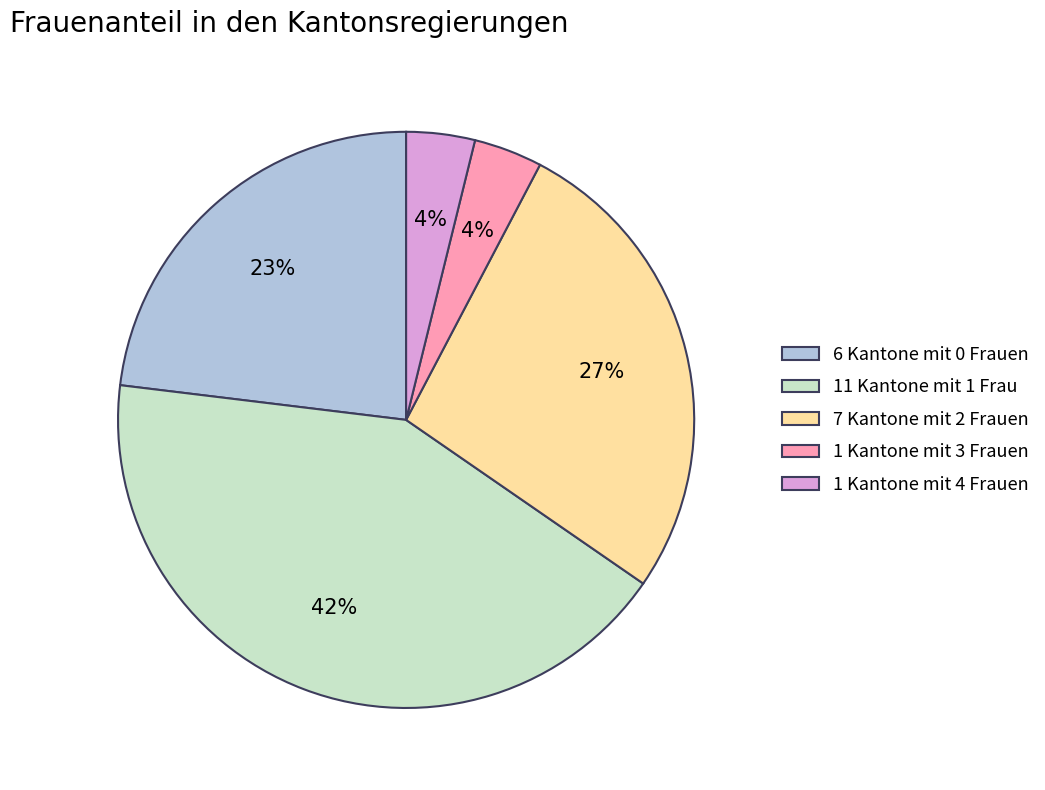

Which has a higher value, 1 Kantone mit 4 Frauen or 6 Kantone mit 0 Frauen?

6 Kantone mit 0 Frauen